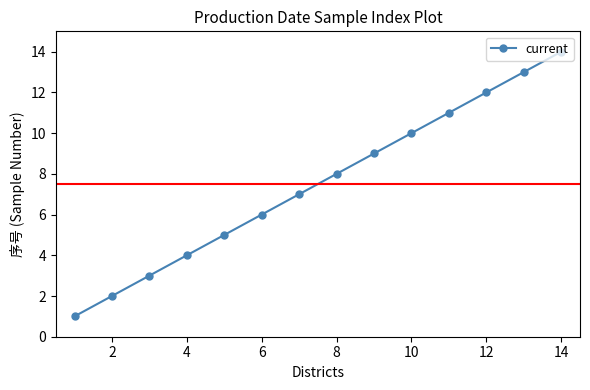

What is the value of the 5th point from the left?

5